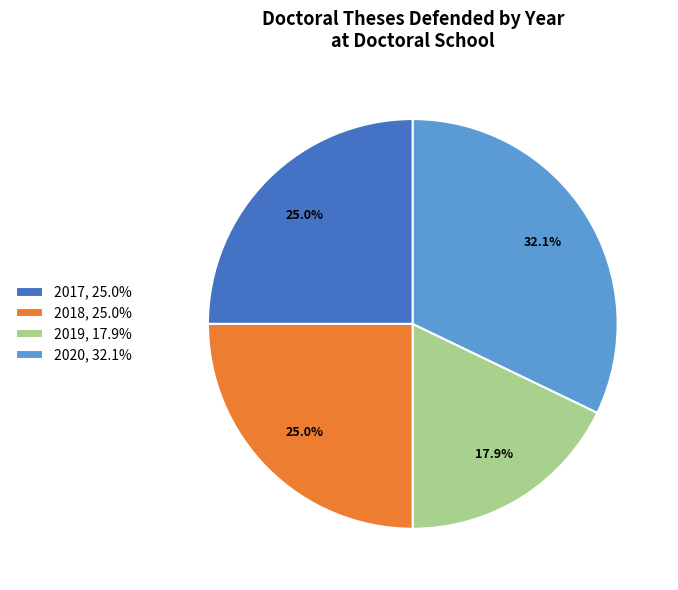

What is the largest slice in the pie chart?

2020